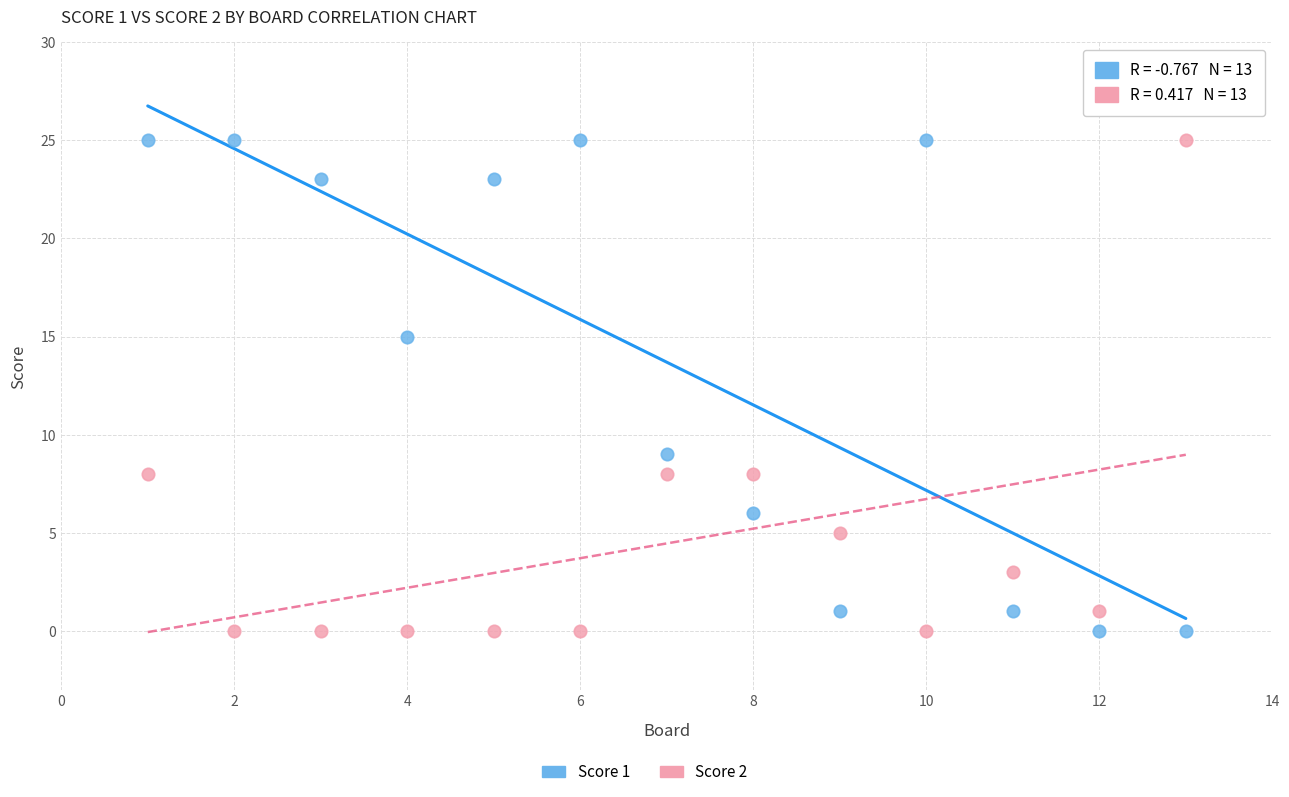

What is the X range (max minus min) for the scatter plot?

12